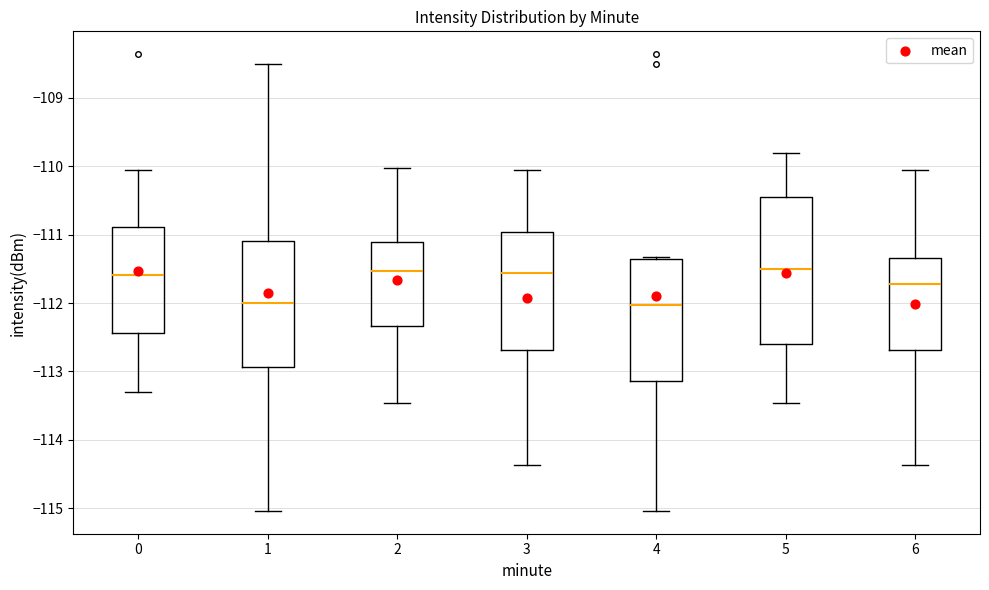

Where does the lower whisker of the box at x = 6 end on the y-axis? The values are not printed on the chart, so give them approximately, as read against the axis.

-114.4